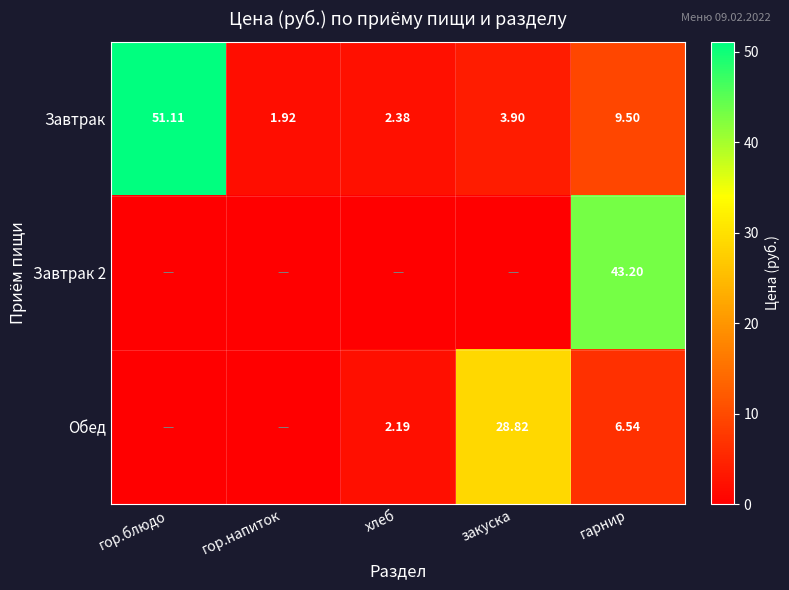

At how many categories does at least one series exceed 46?

1